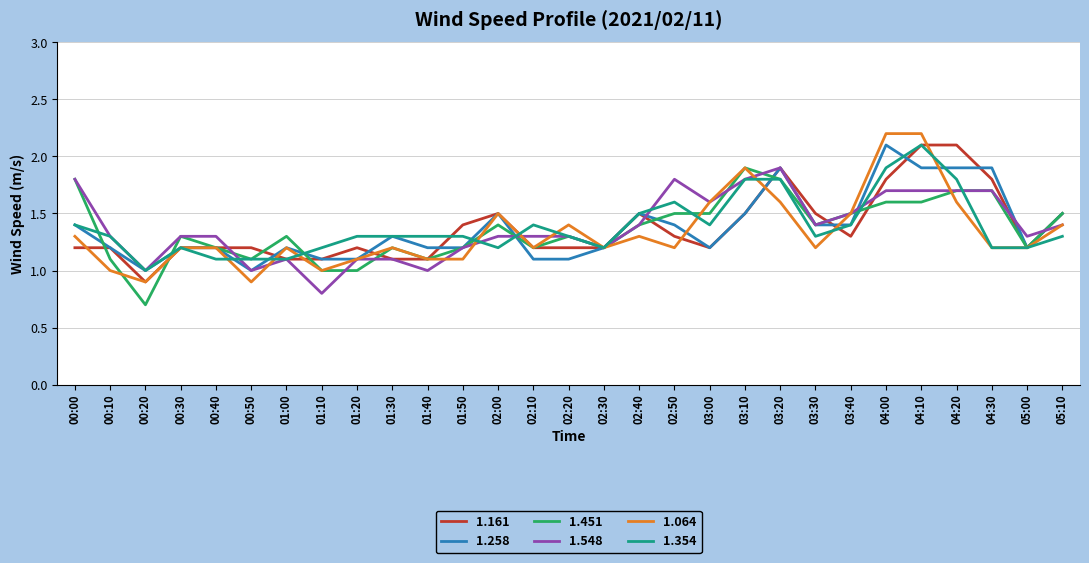

Is this an area chart (filled region under the line)?

No